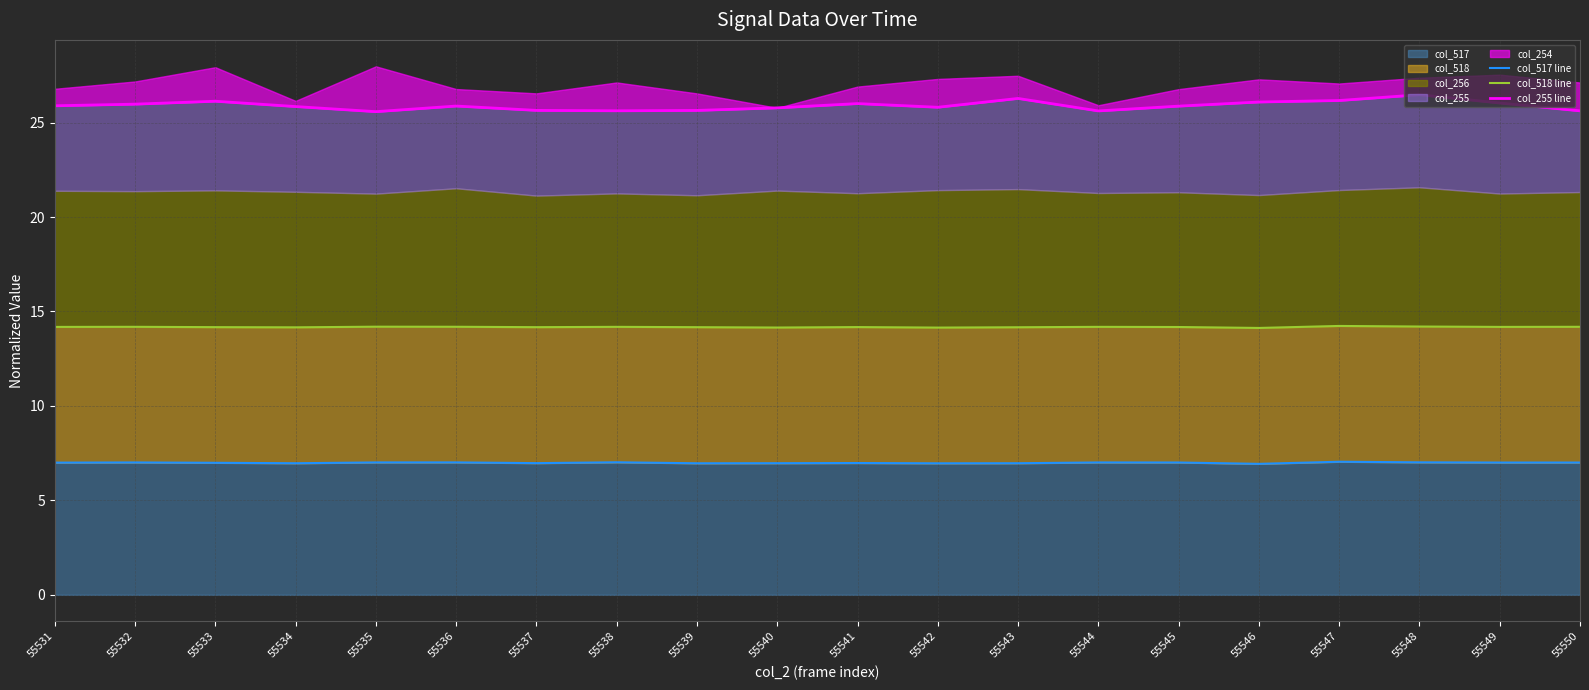

True or false: col_517 line and col_255 line cross at least once.

False